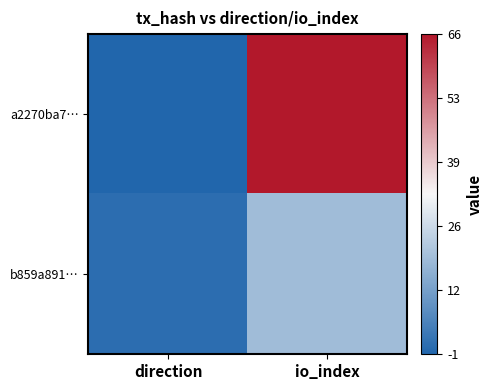

At how many categories does at least one series exceed 31?

1